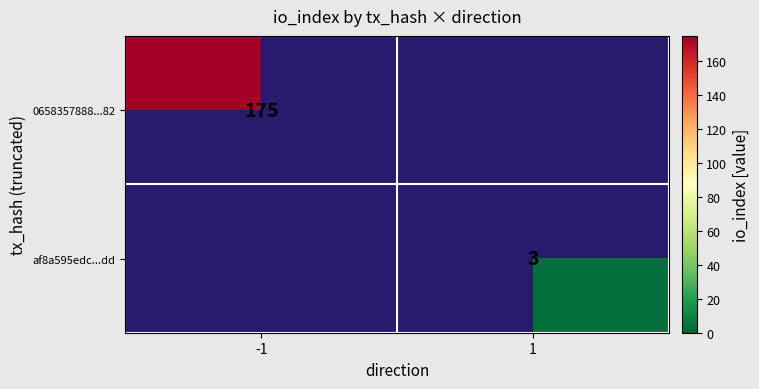

Is the value of af8a595edc...dd at 1 greater than the value of 0658357888...82 at -1?

No